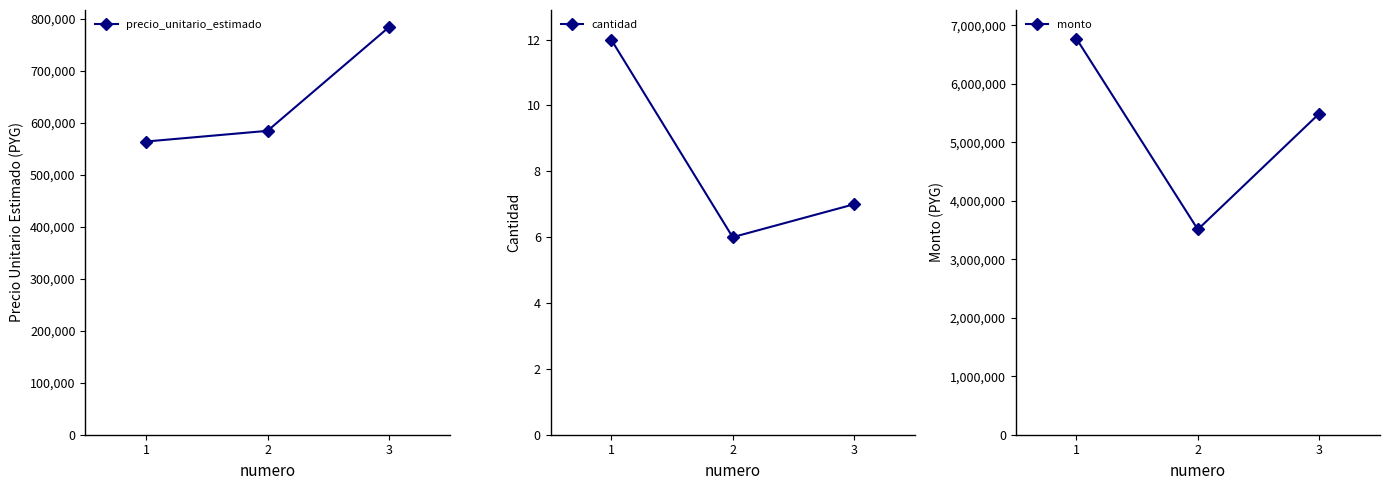

At how many categories does at least one series exceed 1704337?

3